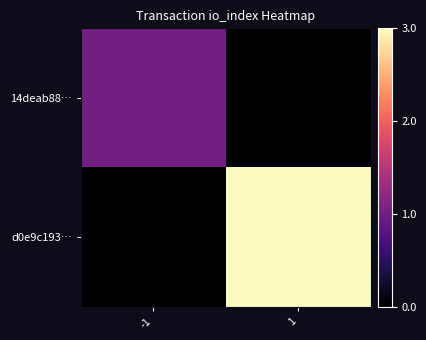

Reading left to right, what are all the values shown in this chart?

14deab88…: -1=1	1=0
d0e9c193…: -1=0	1=3